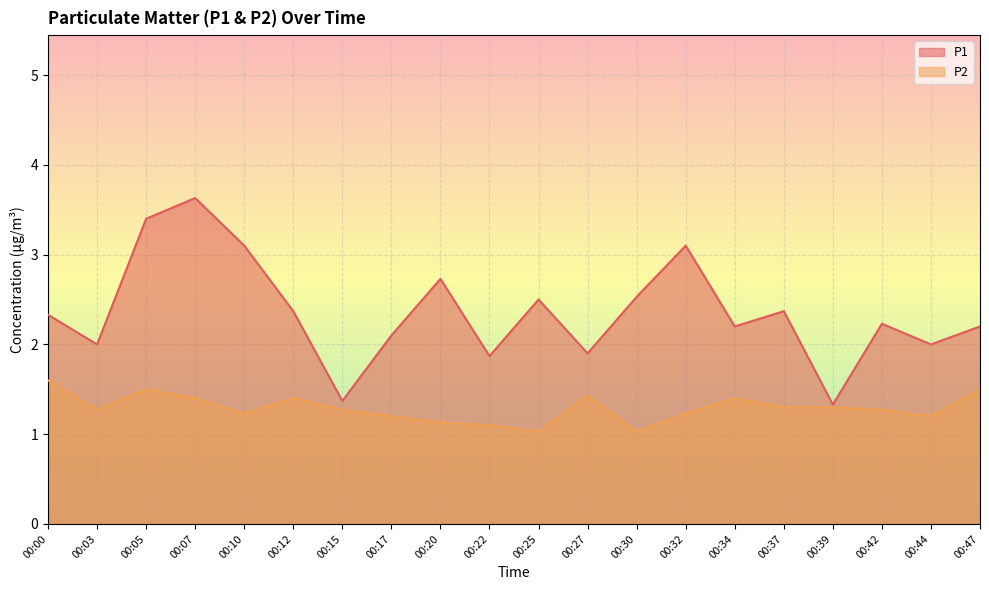

Rank the categories by P2 value from lowest to highest.

00:25, 00:30, 00:22, 00:20, 00:17, 00:44, 00:10, 00:32, 00:03, 00:15, 00:42, 00:37, 00:39, 00:07, 00:12, 00:34, 00:27, 00:05, 00:47, 00:00